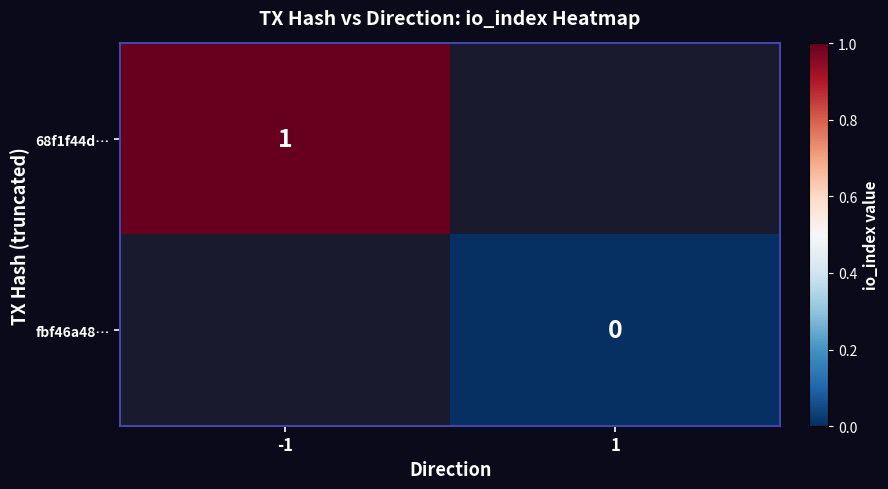

The value of 68f1f44d… at -1 is 0. True or false?

False